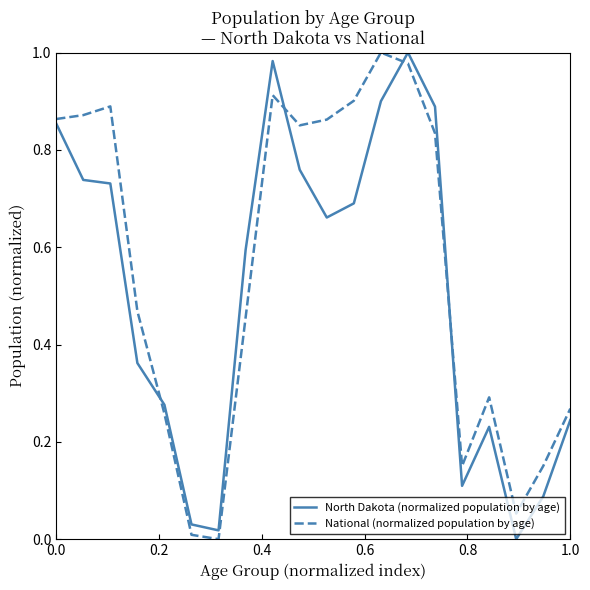

Which series has the largest total across all categories?

National (normalized population by age)